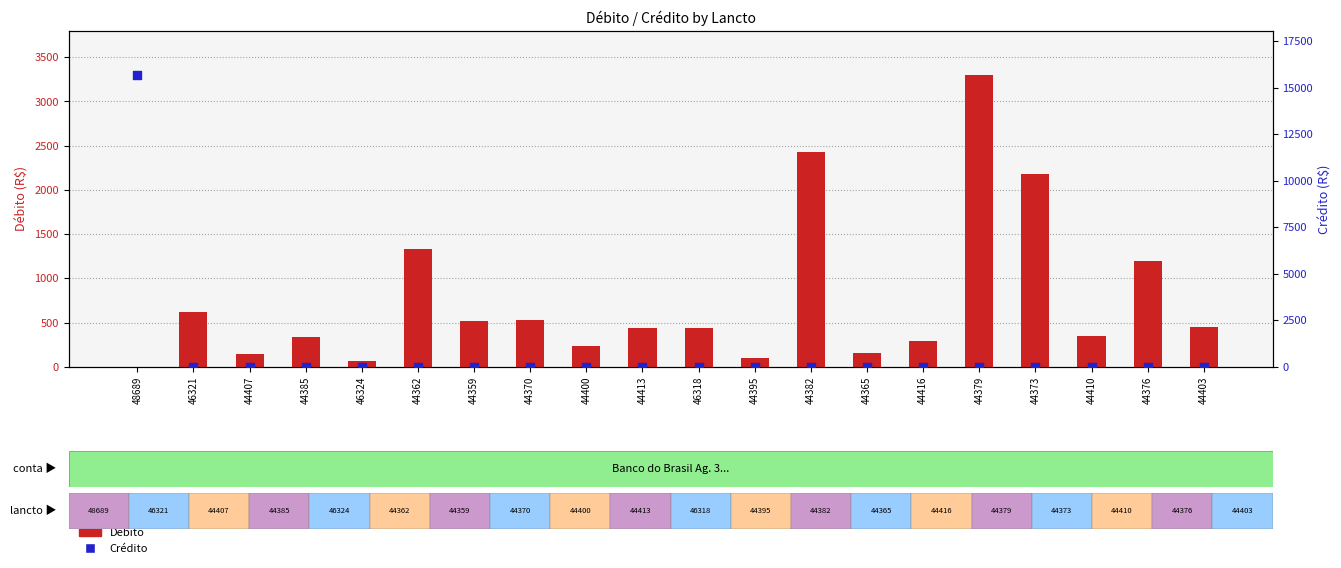

Which series contains the highest Y value?

Crédito